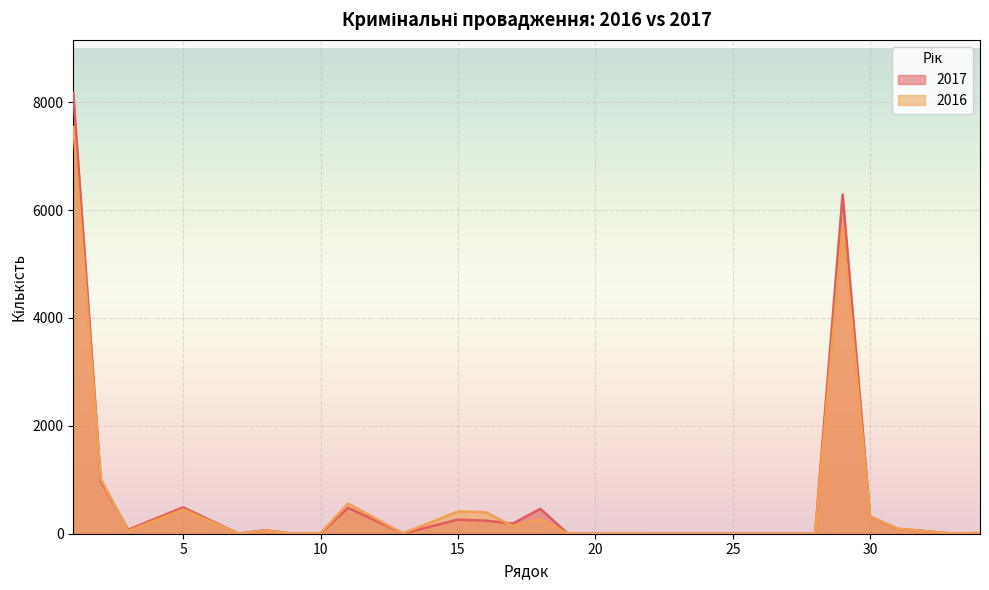

What are all the series names shown in the legend?

2017, 2016